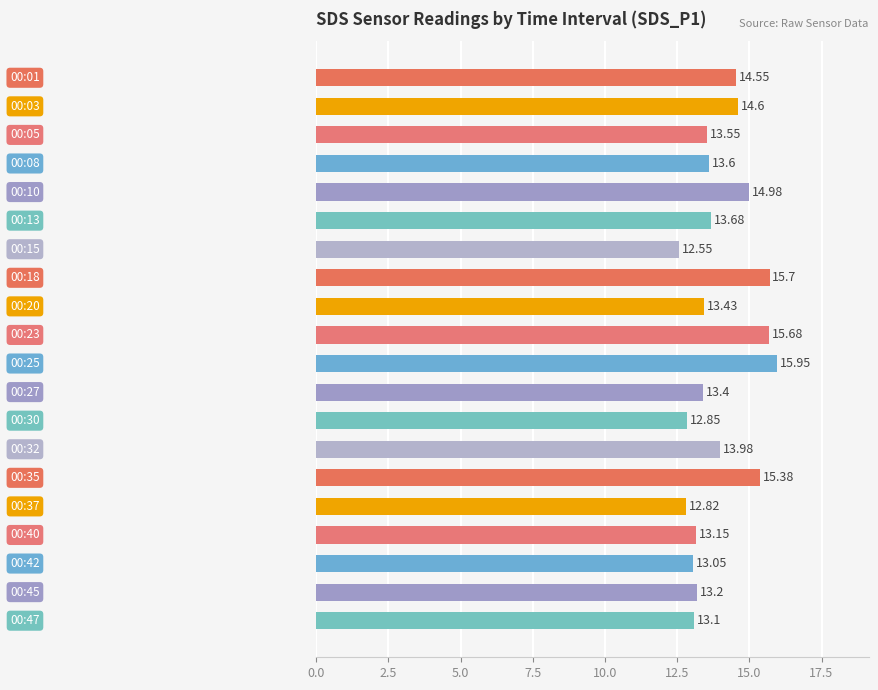

What is the average value?

14.0